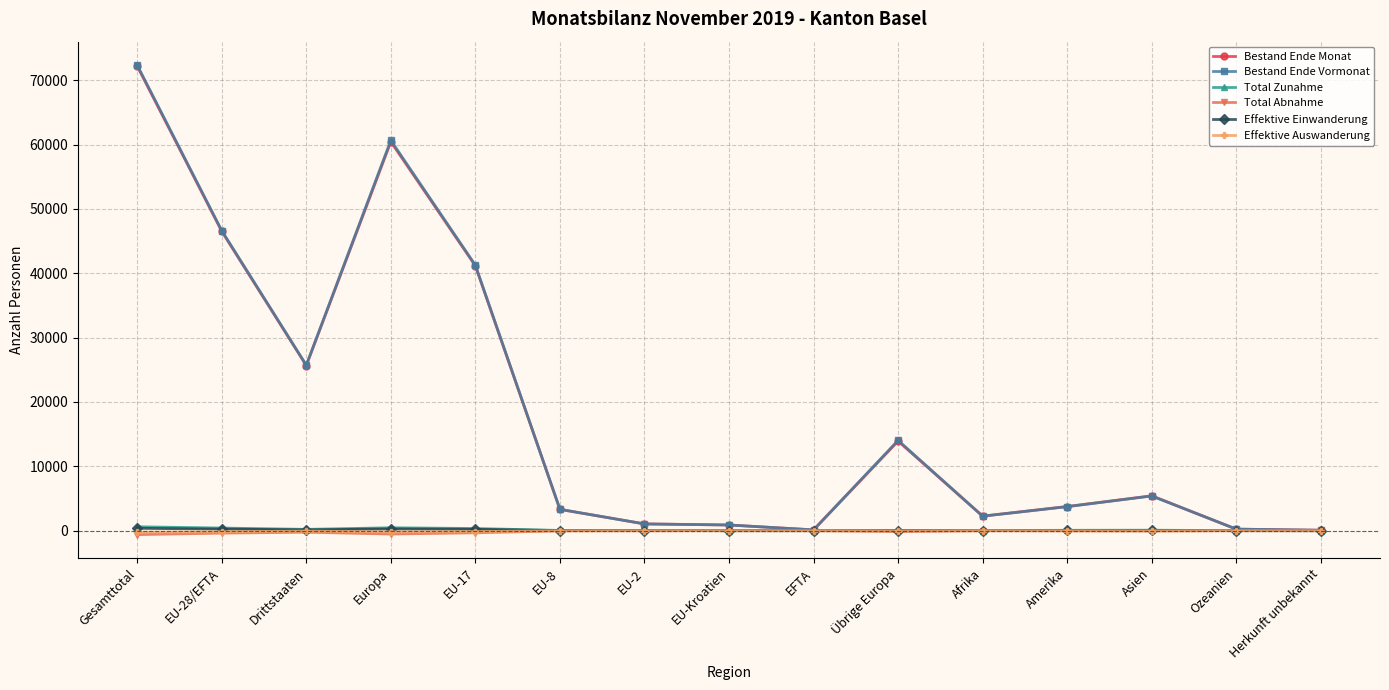

True or false: Bestand Ende Vormonat has a value of 3732 at Amerika.

True